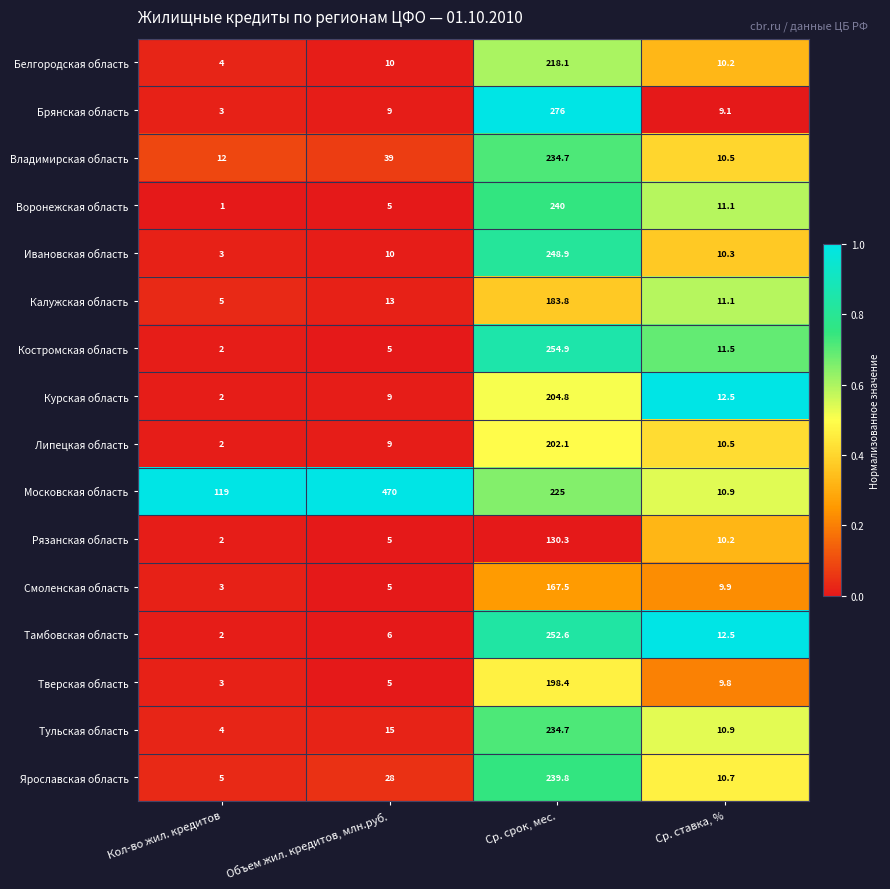

What is the total value across all series at Ср. срок, мес.?

3511.6